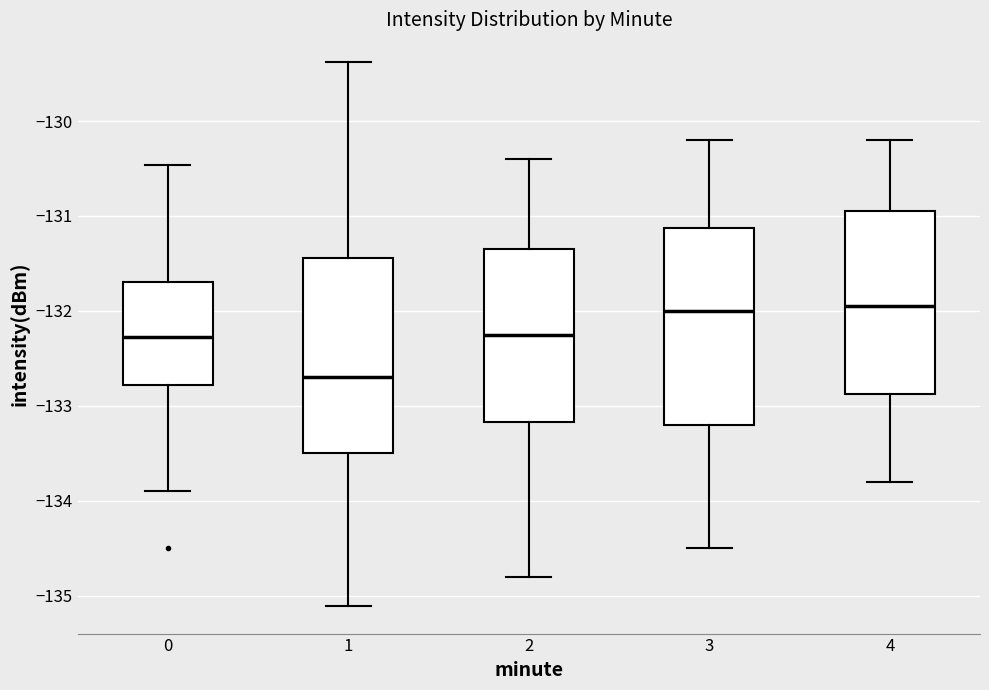

Where does the lower whisker of the box at x = 3 end on the y-axis? The values are not printed on the chart, so give them approximately, as read against the axis.

-134.5